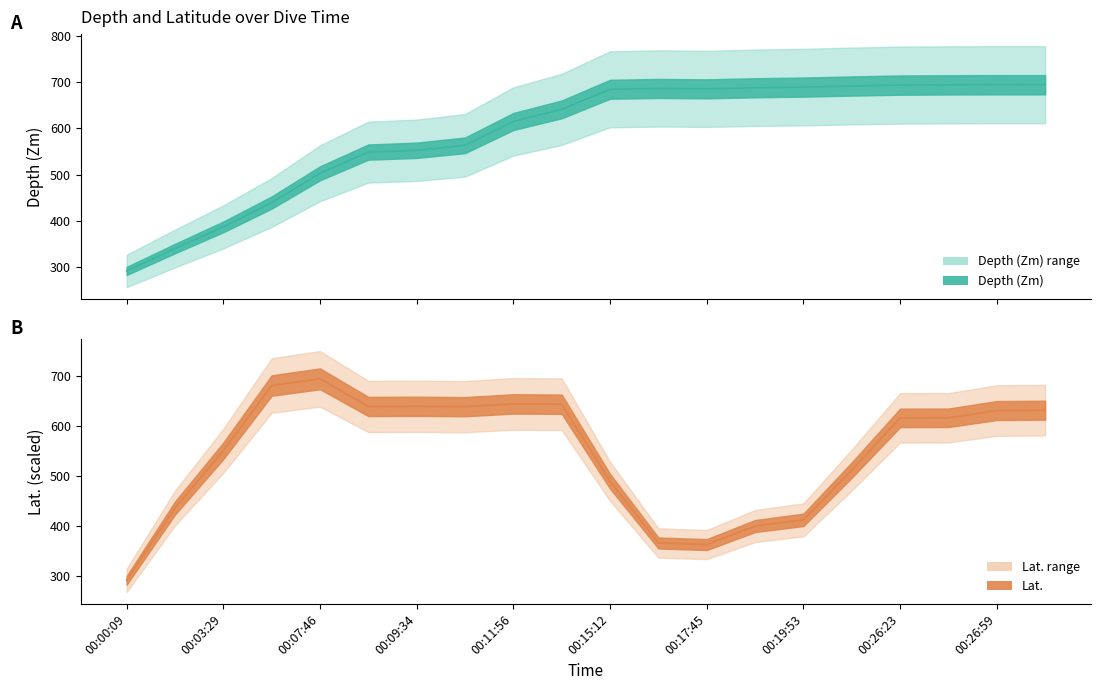

Which series has the largest total across all categories?

Depth (Zm)